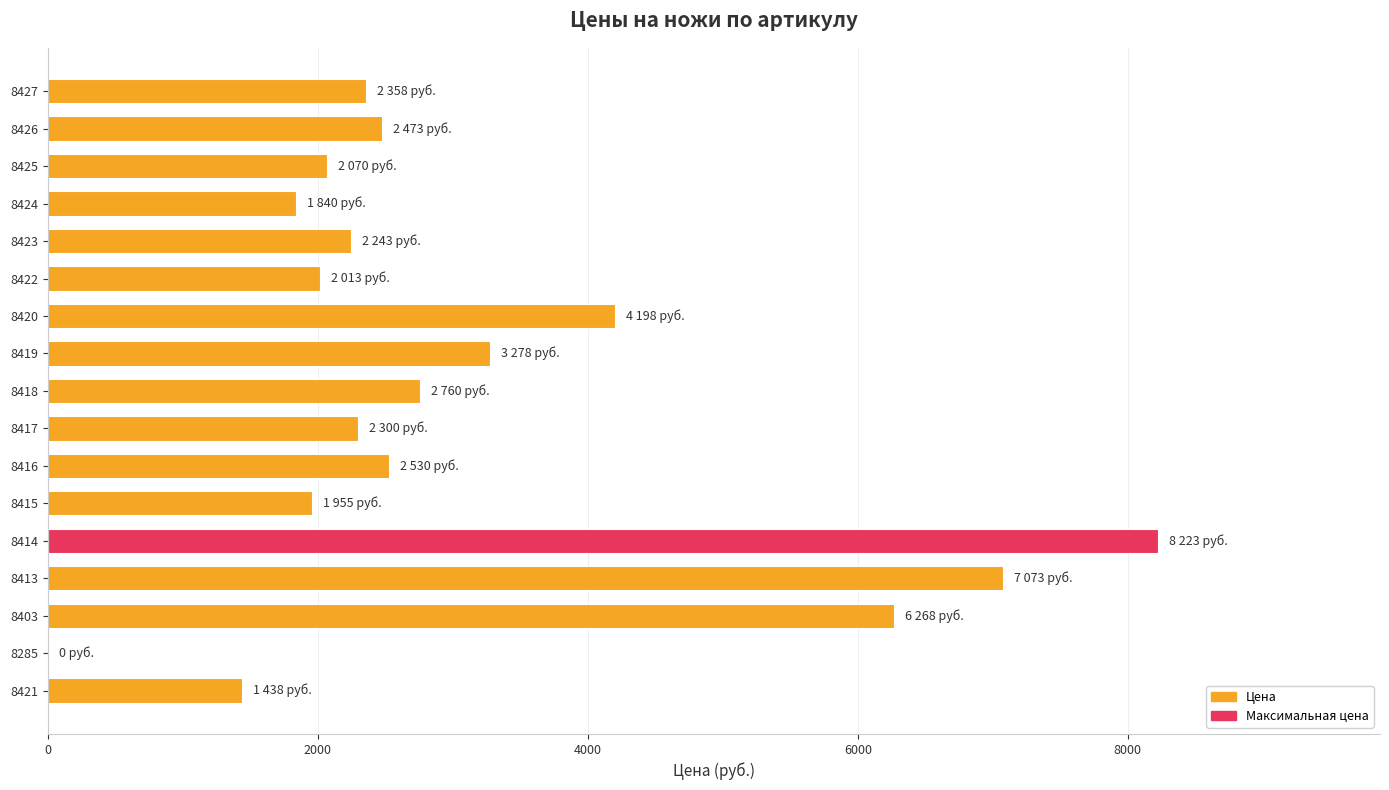

True or false: the data shows 7073 at 8413.

True